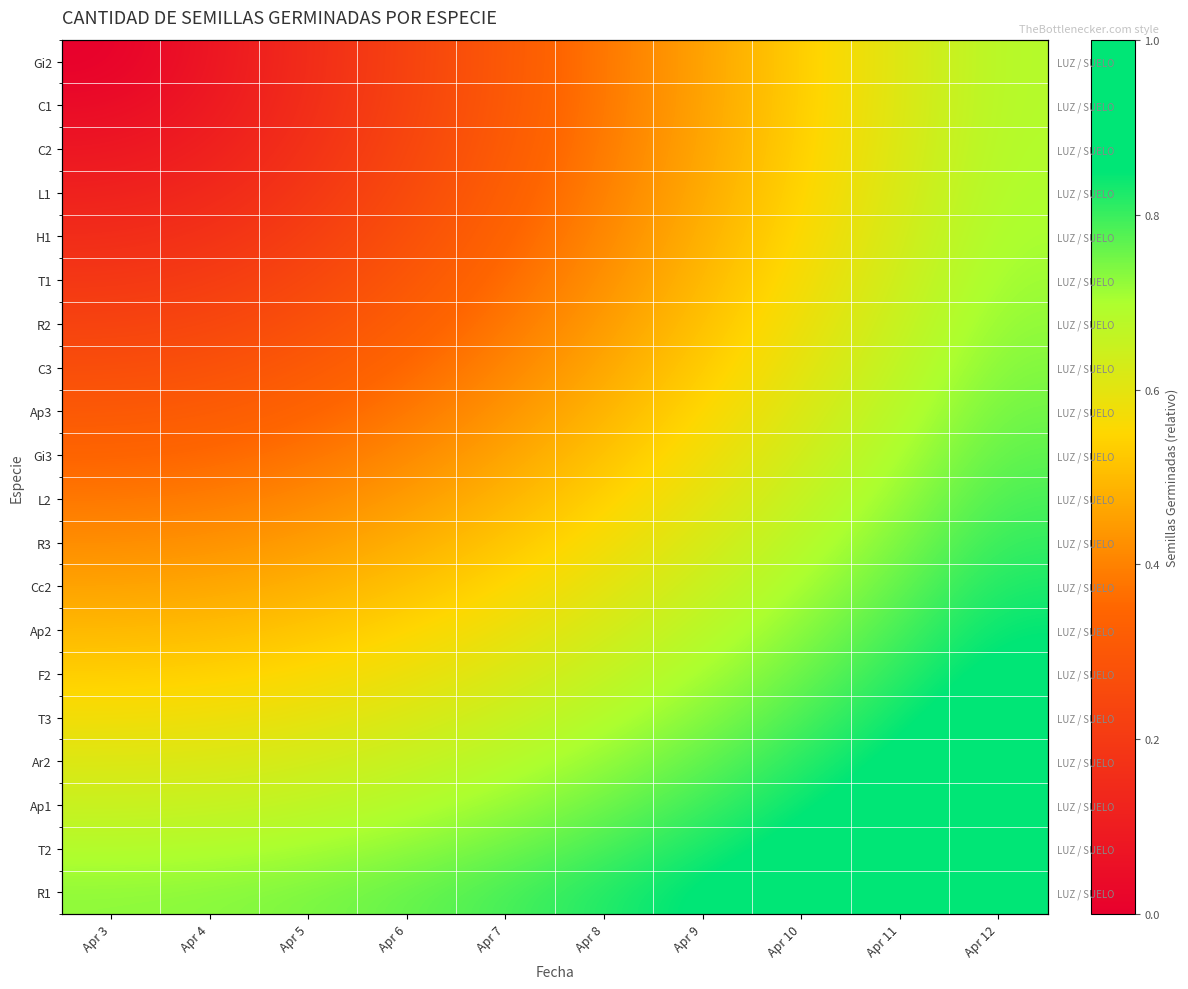

What is the spread (max minus min) of values at Apr 4?

0.7